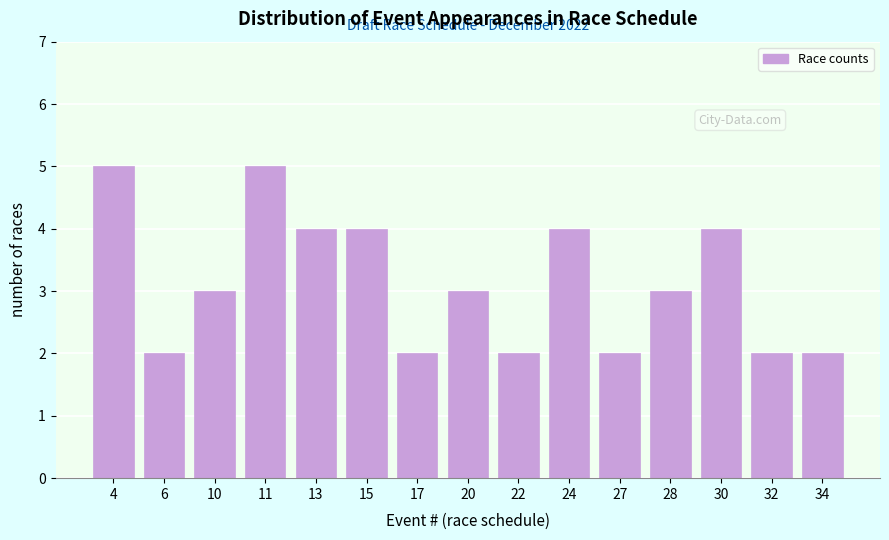

Reading left to right, transcribe all the data shown in this chart.

4=5	6=2	10=3	11=5	13=4	15=4	17=2	20=3	22=2	24=4	27=2	28=3	30=4	32=2	34=2